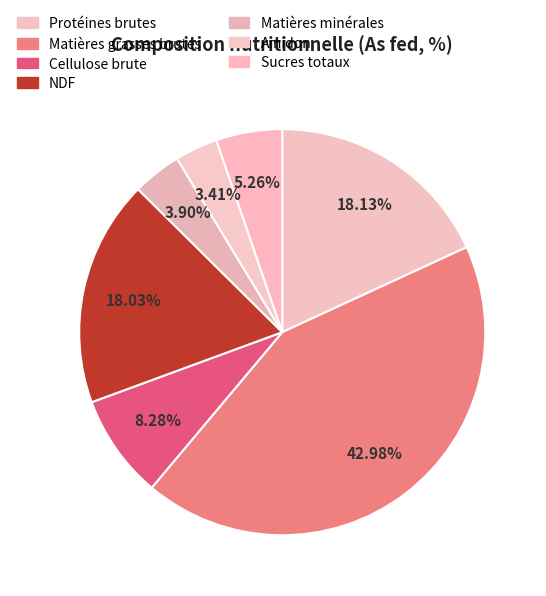

Count the number of slices in the pie.

7